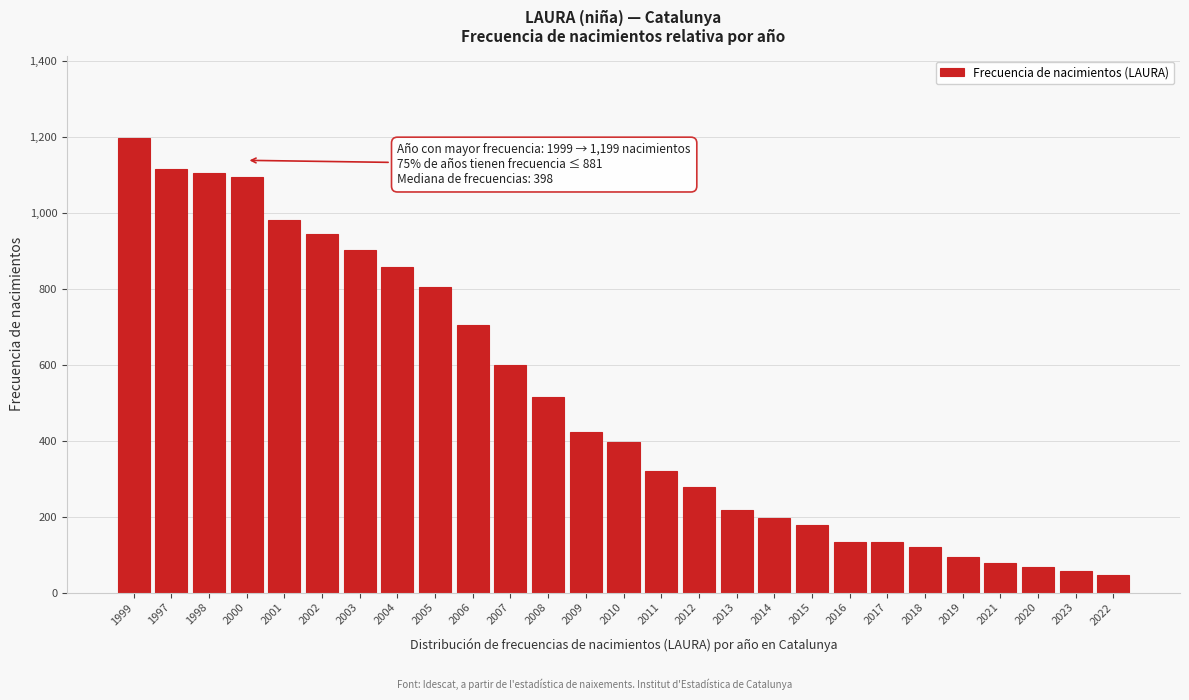

What is the value of the 25th bar from the left?

66